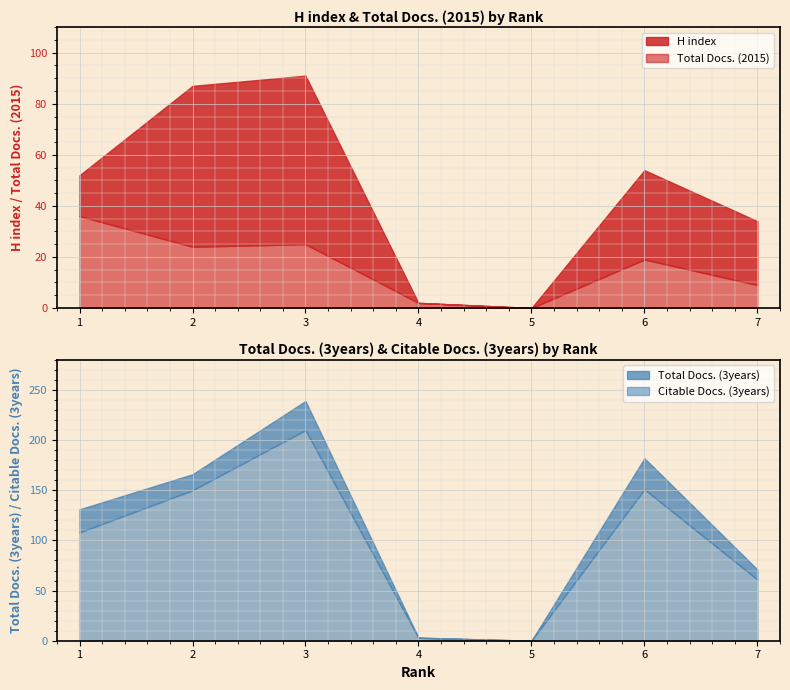

Is the value of Citable Docs. (3years) at 7 greater than the value of Total Docs. (3years) at 7?

No